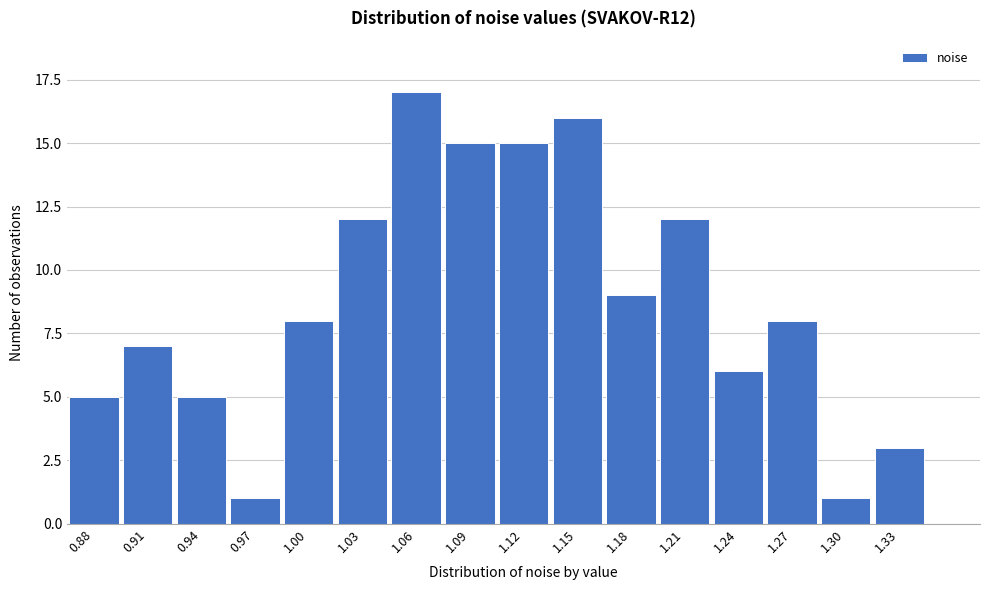

Reading left to right, extract all data points from this chart.

0.88=5	0.91=7	0.94=5	0.97=1	1.00=8	1.03=12	1.06=17	1.09=15	1.12=15	1.15=16	1.18=9	1.21=12	1.24=6	1.27=8	1.30=1	1.33=3